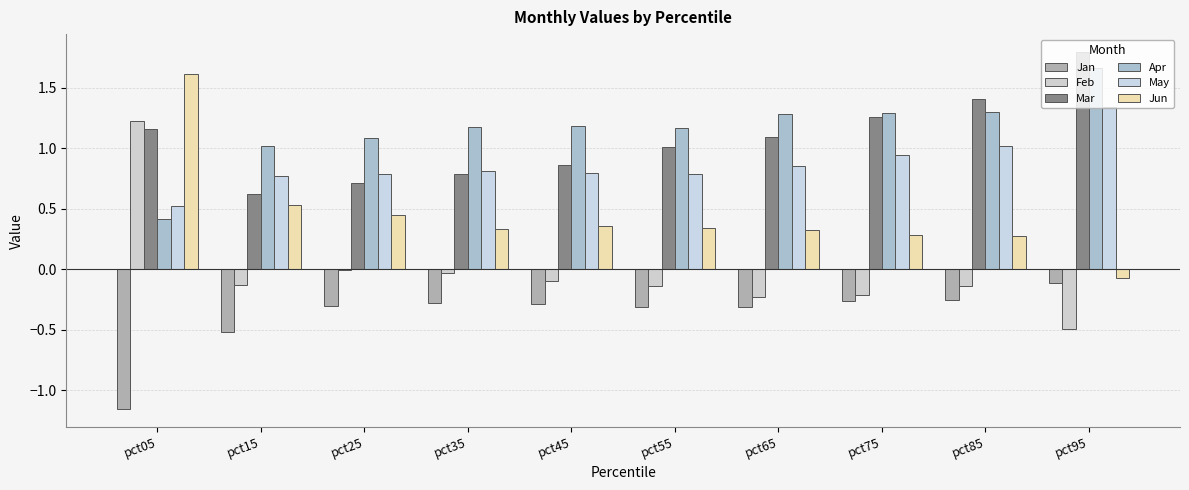

Reading right to left, what are all the values shown in this chart?

Jan: pct95=-0.1	pct85=-0.3	pct75=-0.3	pct65=-0.3	pct55=-0.3	pct45=-0.3	pct35=-0.3	pct25=-0.3	pct15=-0.5	pct05=-1.2
Feb: pct95=-0.5	pct85=-0.1	pct75=-0.2	pct65=-0.2	pct55=-0.1	pct45=-0.1	pct35=-0.0	pct25=-0.0	pct15=-0.1	pct05=1.2
Mar: pct95=1.8	pct85=1.4	pct75=1.3	pct65=1.1	pct55=1.0	pct45=0.9	pct35=0.8	pct25=0.7	pct15=0.6	pct05=1.2
Apr: pct95=1.7	pct85=1.3	pct75=1.3	pct65=1.3	pct55=1.2	pct45=1.2	pct35=1.2	pct25=1.1	pct15=1.0	pct05=0.4
May: pct95=1.3	pct85=1.0	pct75=0.9	pct65=0.9	pct55=0.8	pct45=0.8	pct35=0.8	pct25=0.8	pct15=0.8	pct05=0.5
Jun: pct95=-0.1	pct85=0.3	pct75=0.3	pct65=0.3	pct55=0.3	pct45=0.4	pct35=0.3	pct25=0.5	pct15=0.5	pct05=1.6